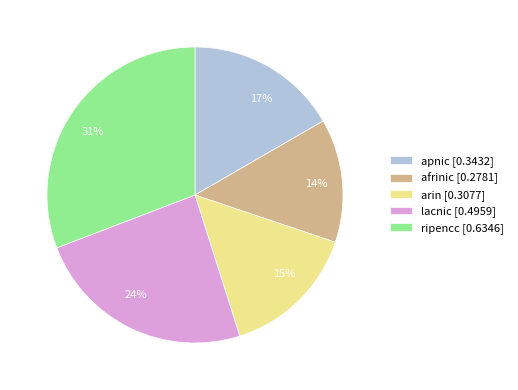

To the nearest percent, what is the difference between the largest and smallest slice percentages?

17%